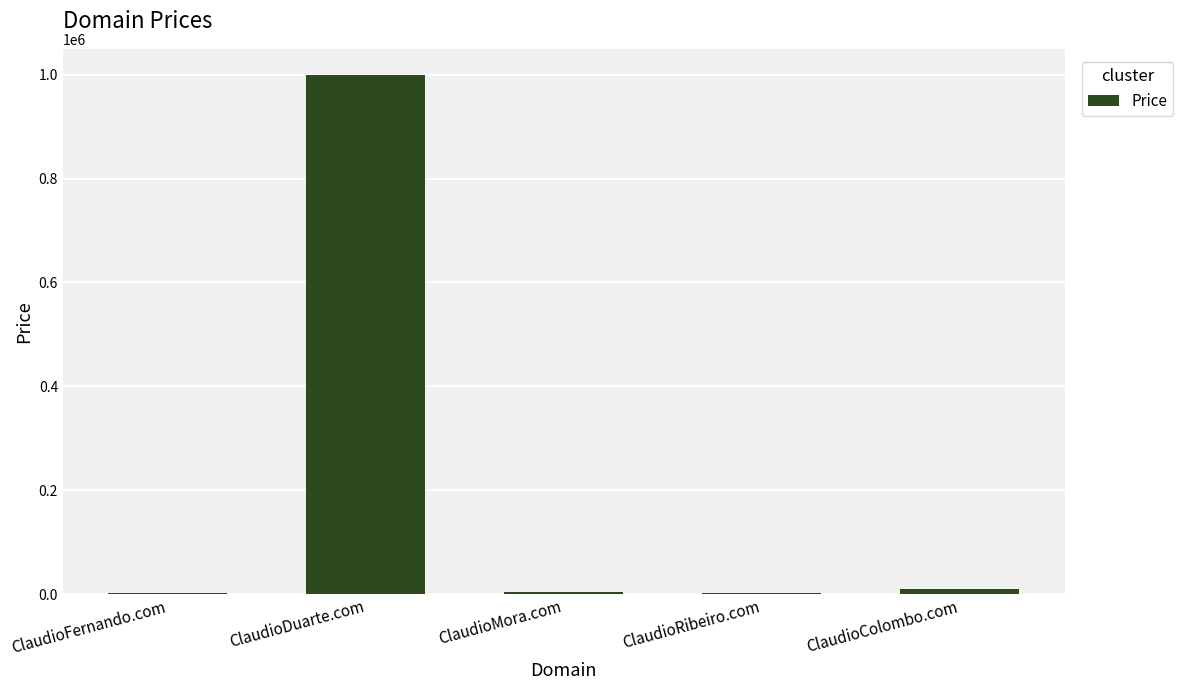

What is the sum of all values?

1020552